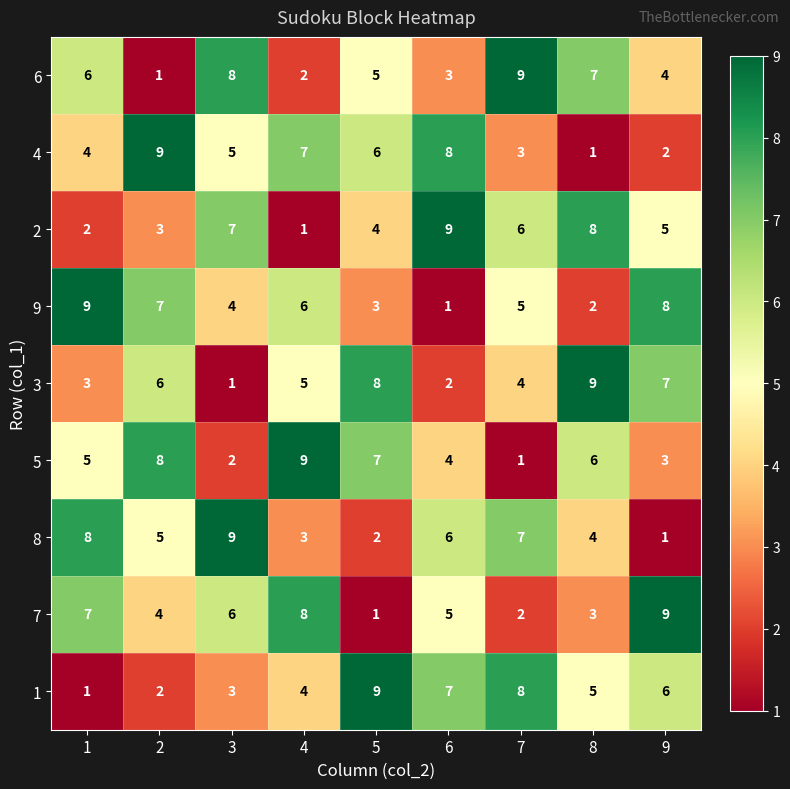

At 8, list the series in order from smallest to largest.

4, 9, 7, 8, 1, 5, 6, 2, 3